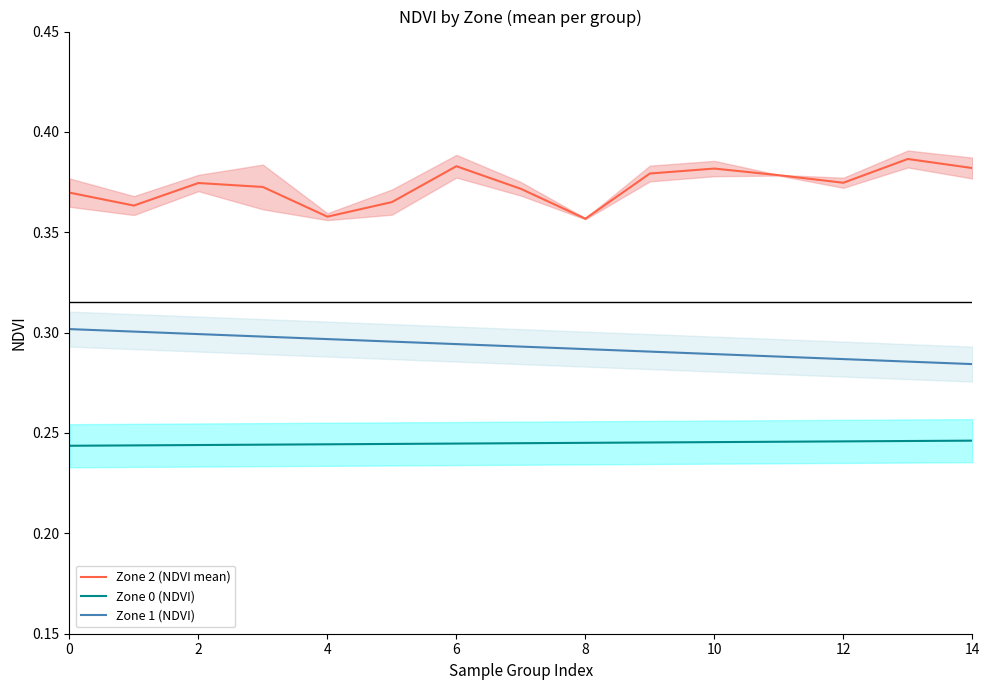

At which label does Zone 1 (NDVI) reach its minimum?

14